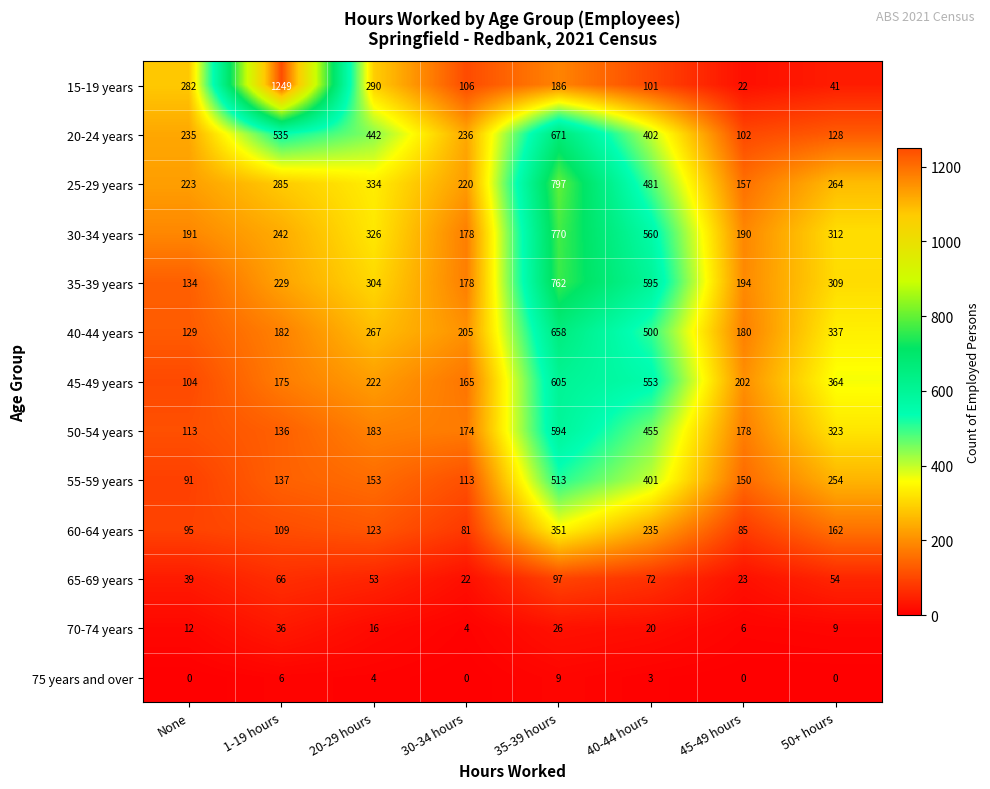

Where is 45-49 years nearest to the value 354?

50+ hours